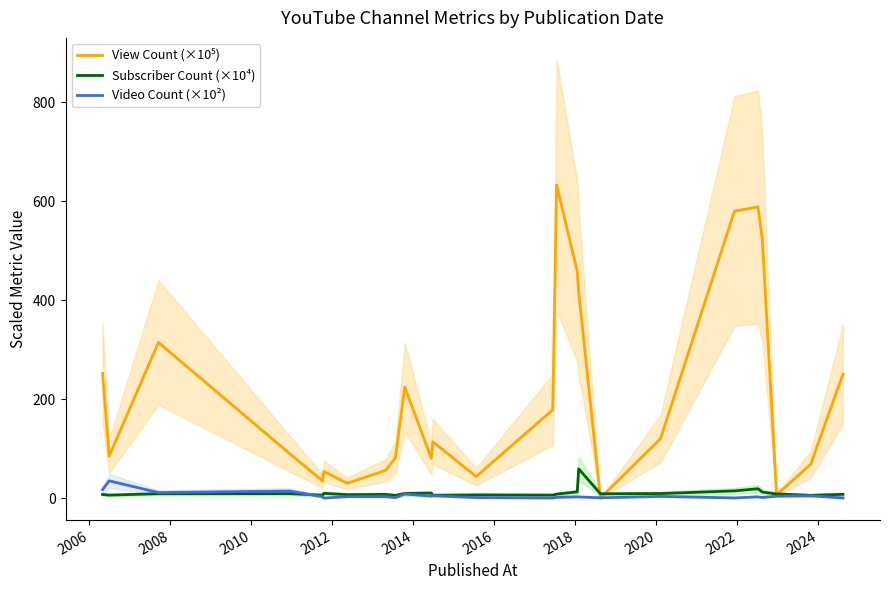

In View Count (×10⁵), how many points are higher than both neighbors (excluding endpoints)?

6